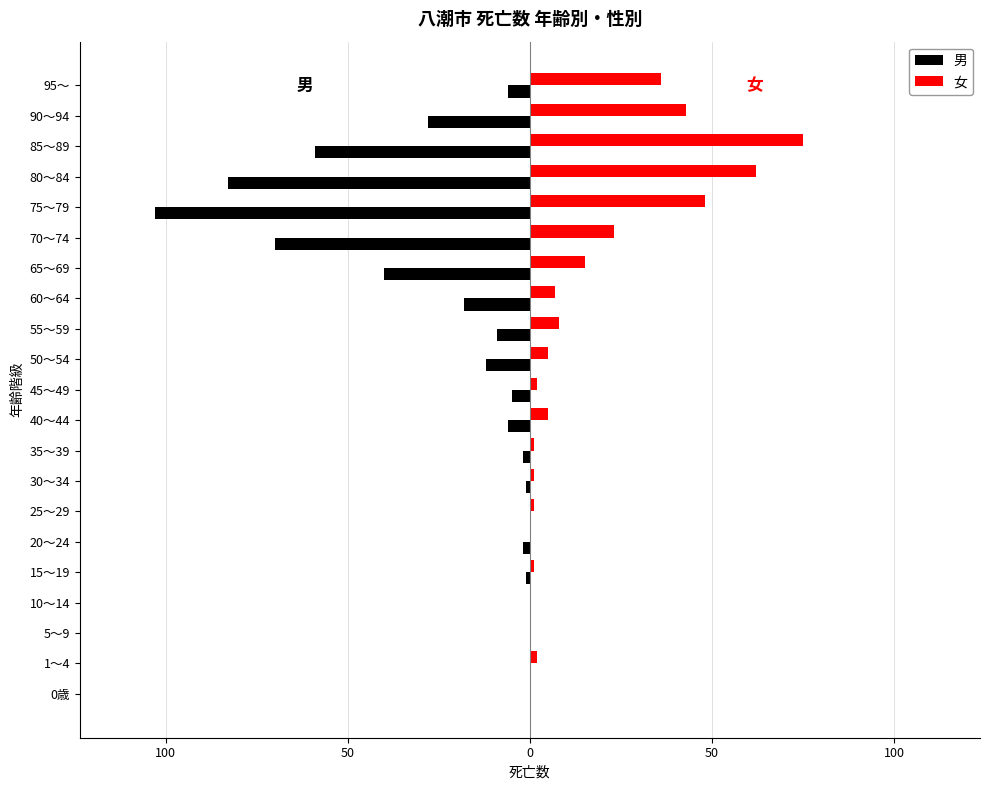

How many series are shown in this chart?

2